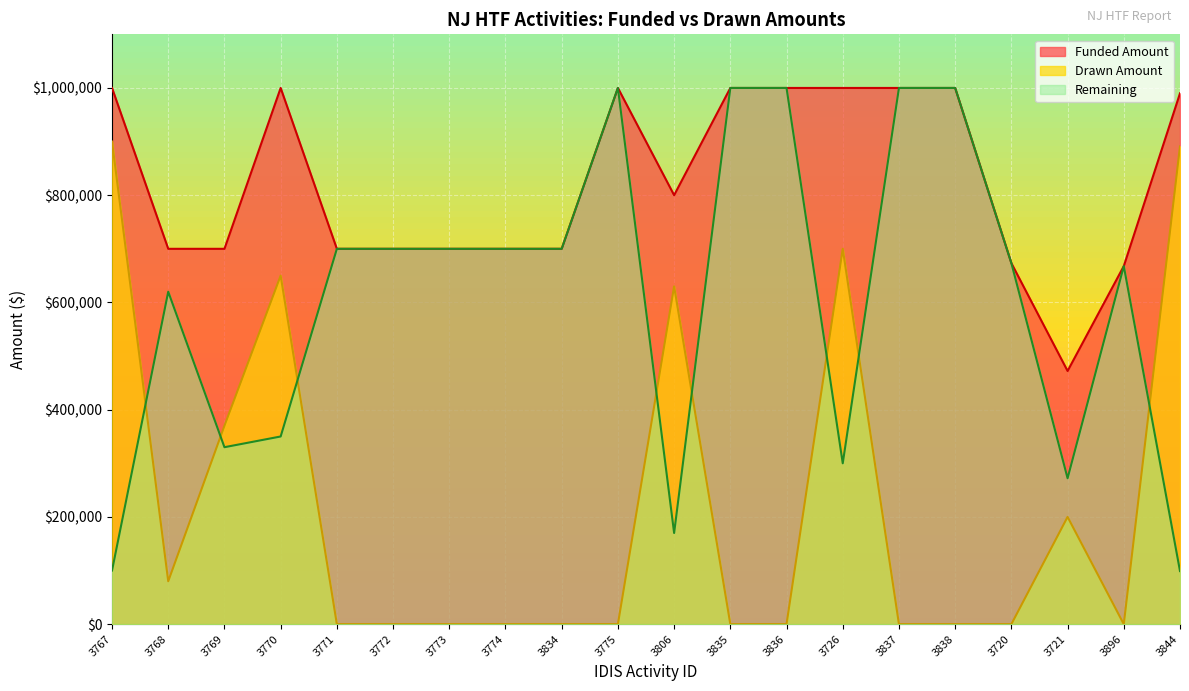

What are all the series names shown in the legend?

Funded Amount, Drawn Amount, Remaining